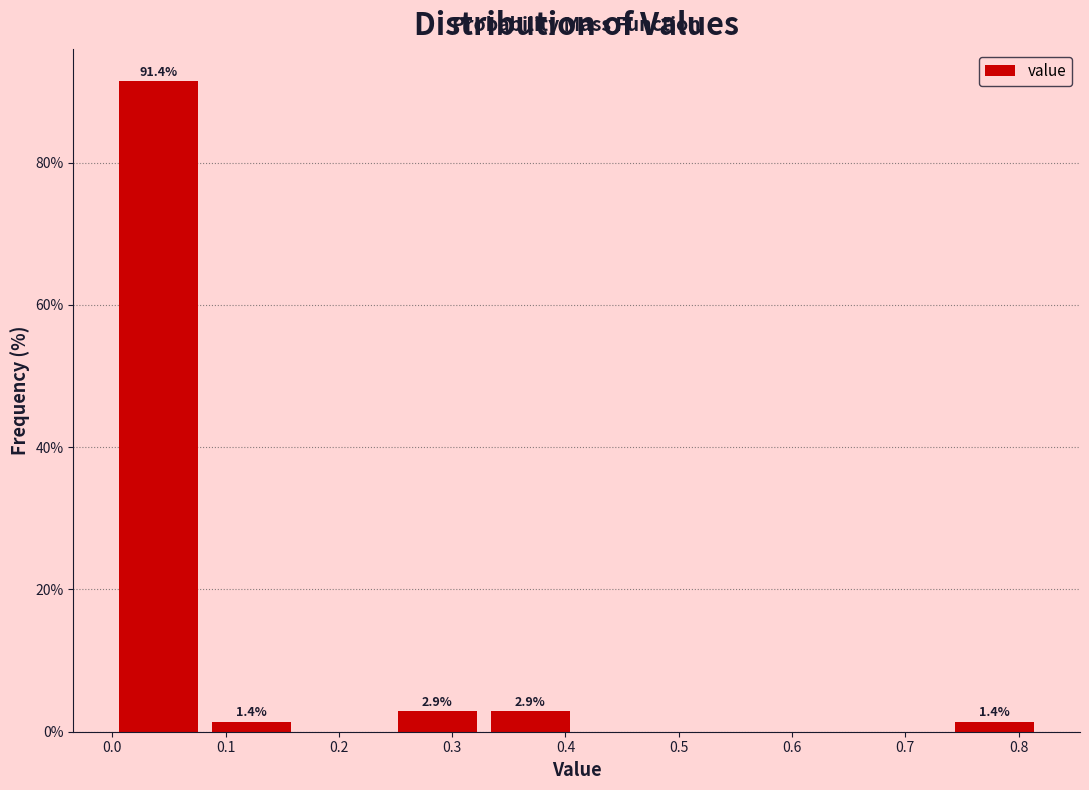

Which range on the x-axis has the tallest bar?

0.000 to 0.082